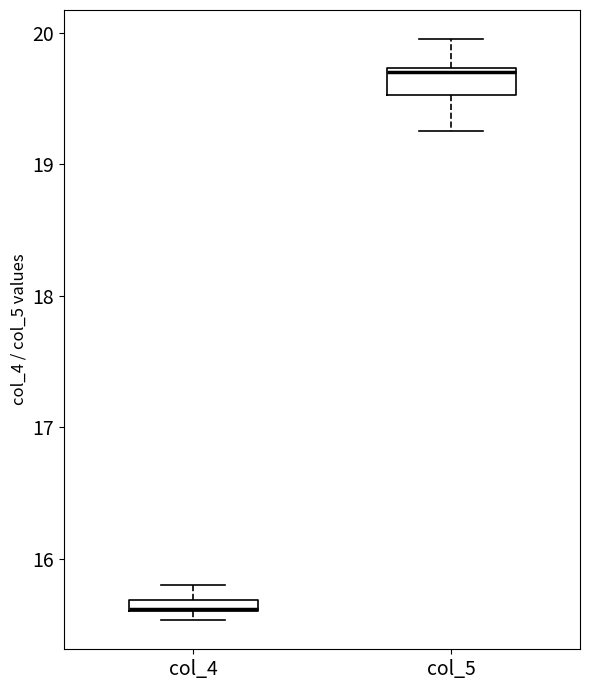

Which box is the tallest, from its lower edge to its upper edge?

col_5